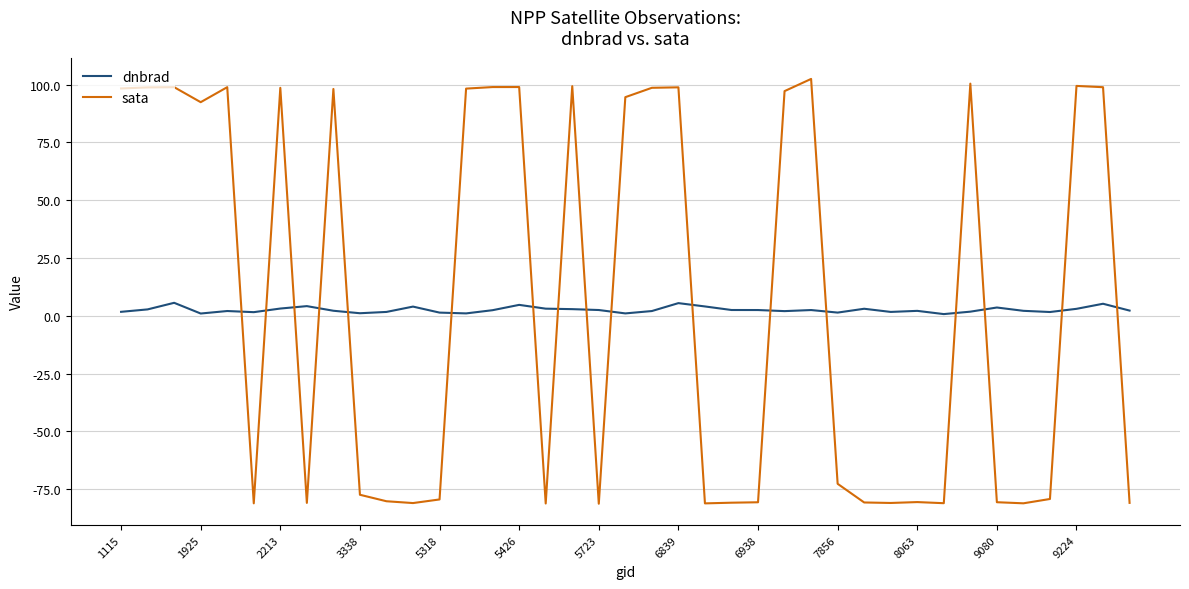

How many values in sata are below zero?

20